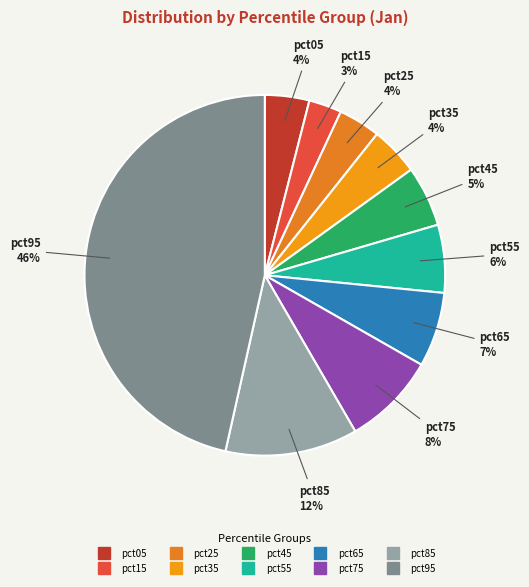

To the nearest percent, what portion does pct45 represent?

5%